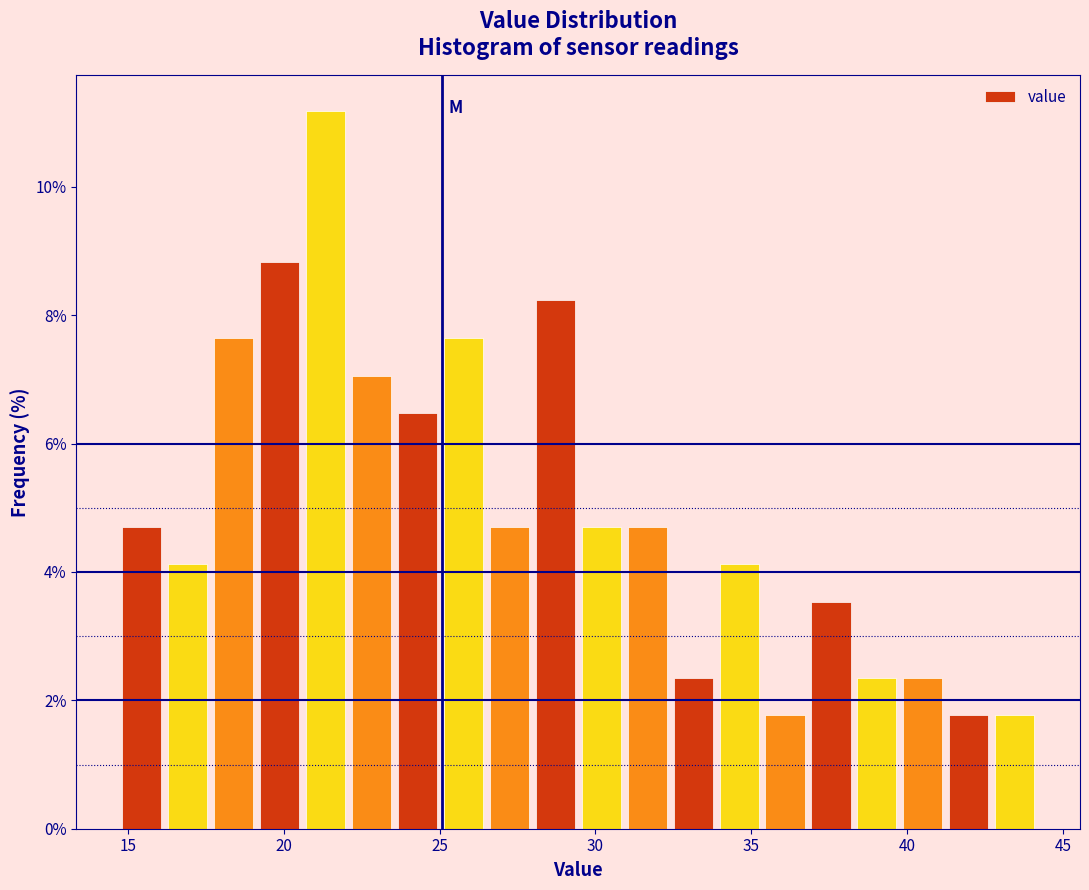

Around what value on the x-axis is the tallest bar? Give the approximate position of its centre, as read against the axis.

21.5